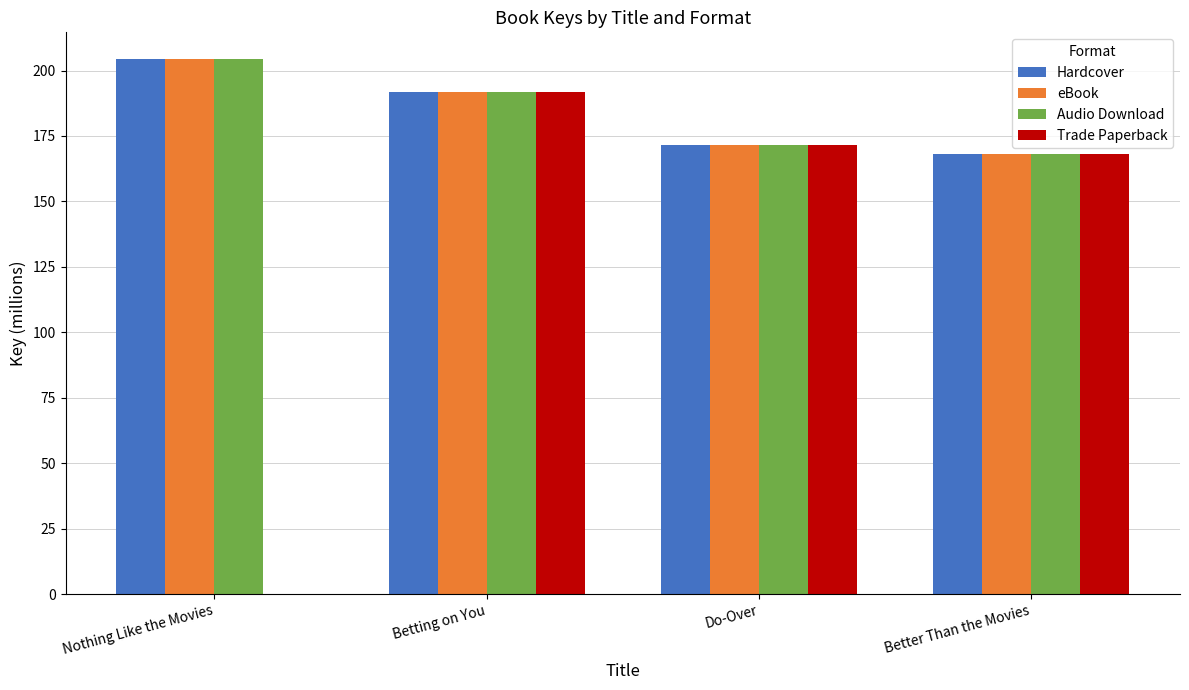

How many groups of bars are there?

4